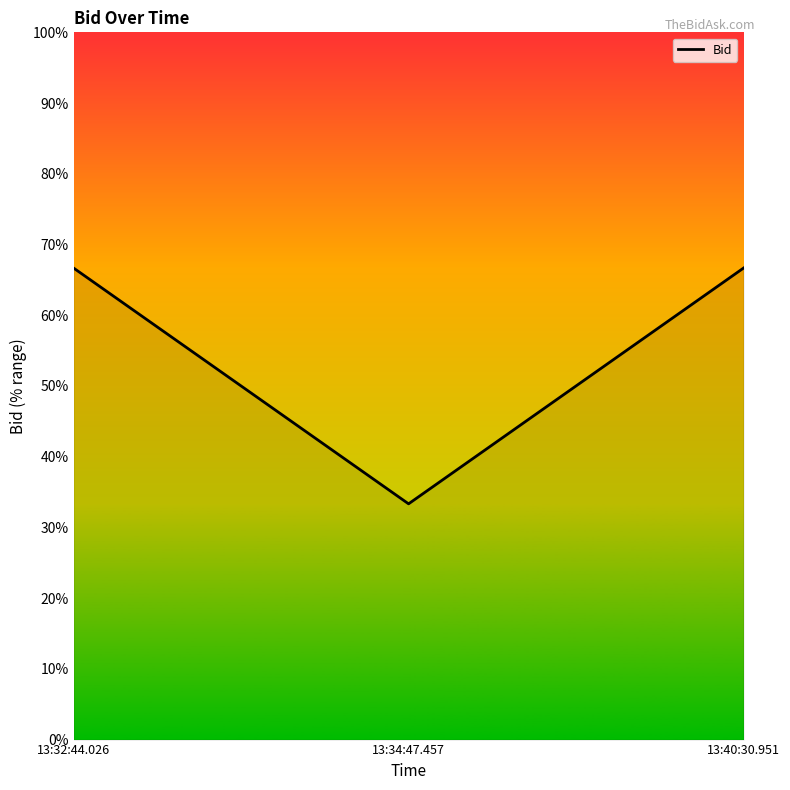

Reading left to right, what are all the values shown in this chart?

66.7	33.3	66.7